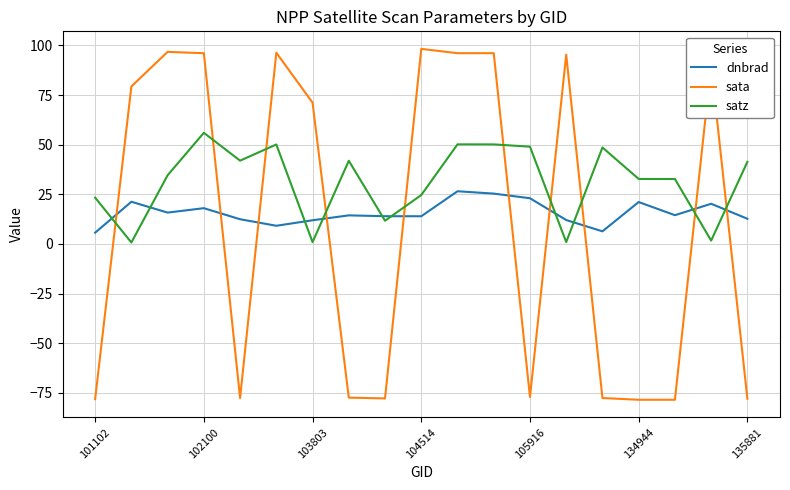

What are all the series names shown in the legend?

dnbrad, sata, satz